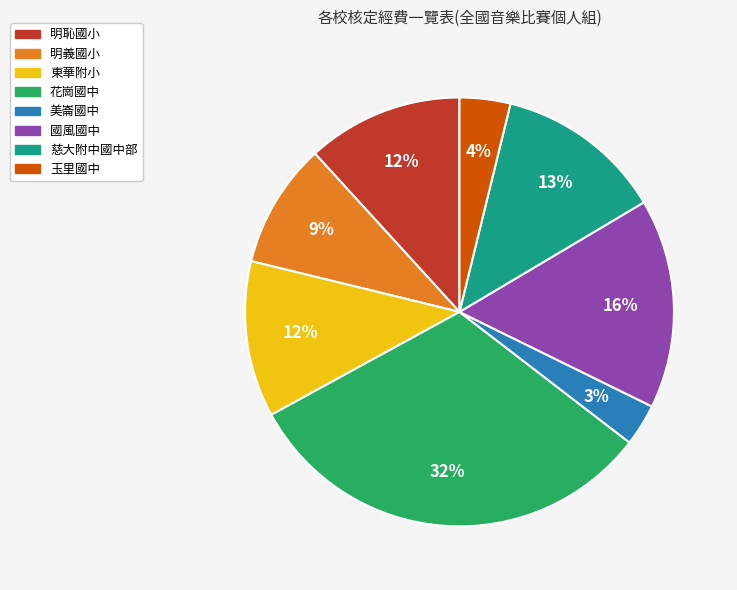

Approximately how many times larger is the value at 明恥國小 compared to 慈大附中國中部?

0.9